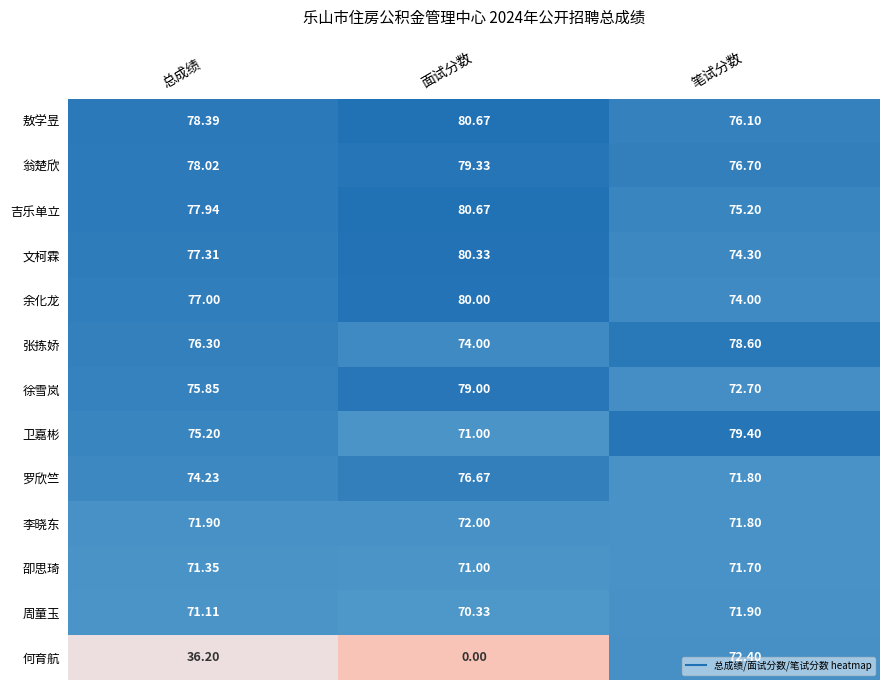

What is the total value across all series at 面试分数?

915.0